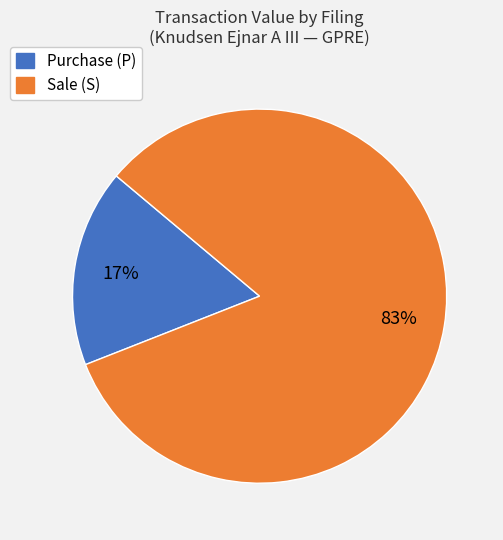

How many segments does this pie chart have?

2